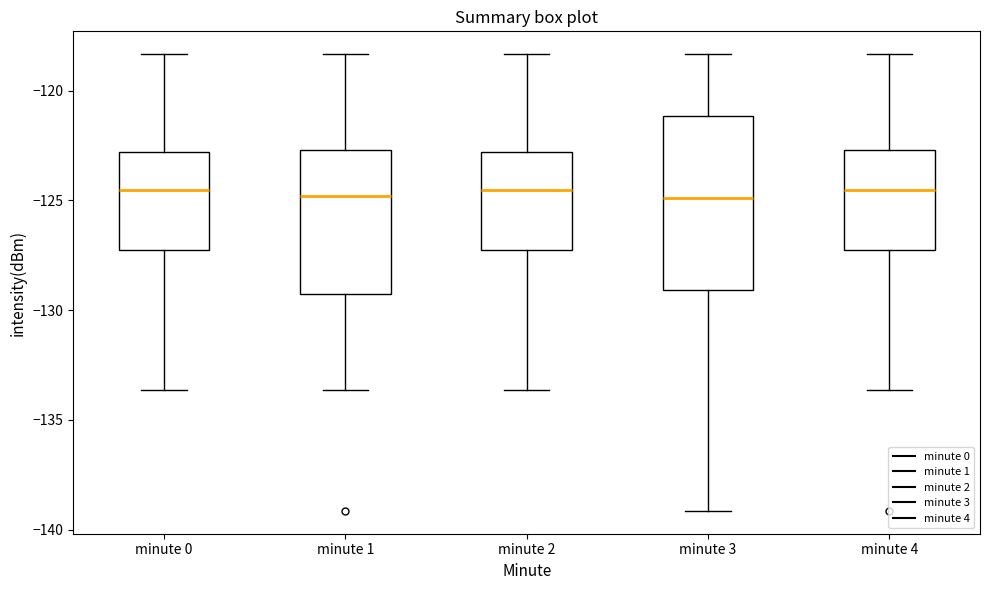

Reading left to right, read every box against the y-axis: the position of its median line, the range the box covers, and the ends of its whiskers. The values are not printed on the chart, so give them approximately, as read against the axis.

minute 0: median -124.5, box -127.5 to -123.0, whiskers -133.5 to -118.5
minute 1: median -125.0, box -129.0 to -122.5, whiskers -133.5 to -118.5
minute 2: median -124.5, box -127.5 to -123.0, whiskers -133.5 to -118.5
minute 3: median -125.0, box -129.0 to -121.0, whiskers -139.0 to -118.5
minute 4: median -124.5, box -127.5 to -122.5, whiskers -133.5 to -118.5